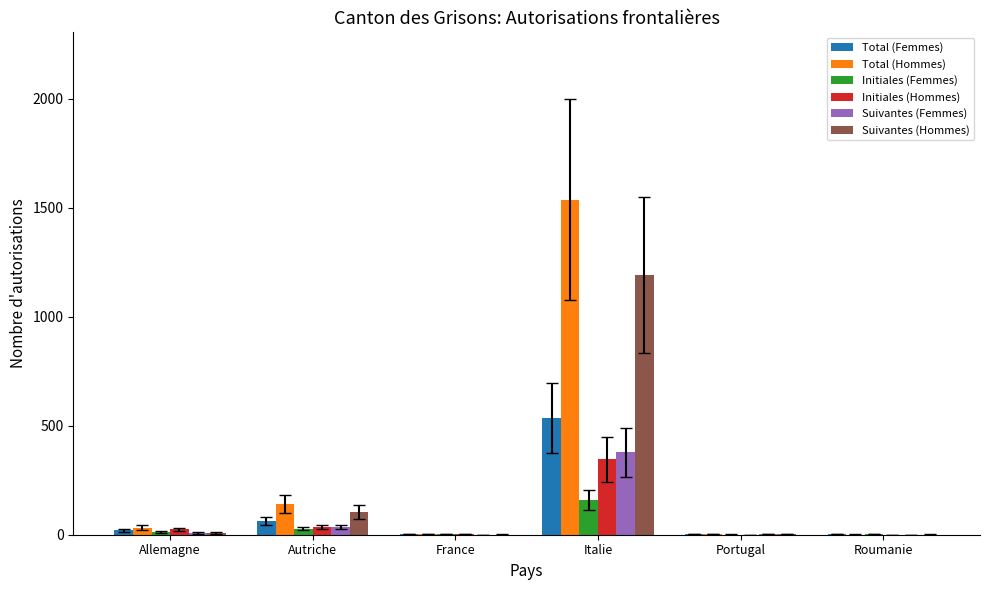

What are all the series names shown in the legend?

Total (Femmes), Total (Hommes), Initiales (Femmes), Initiales (Hommes), Suivantes (Femmes), Suivantes (Hommes)